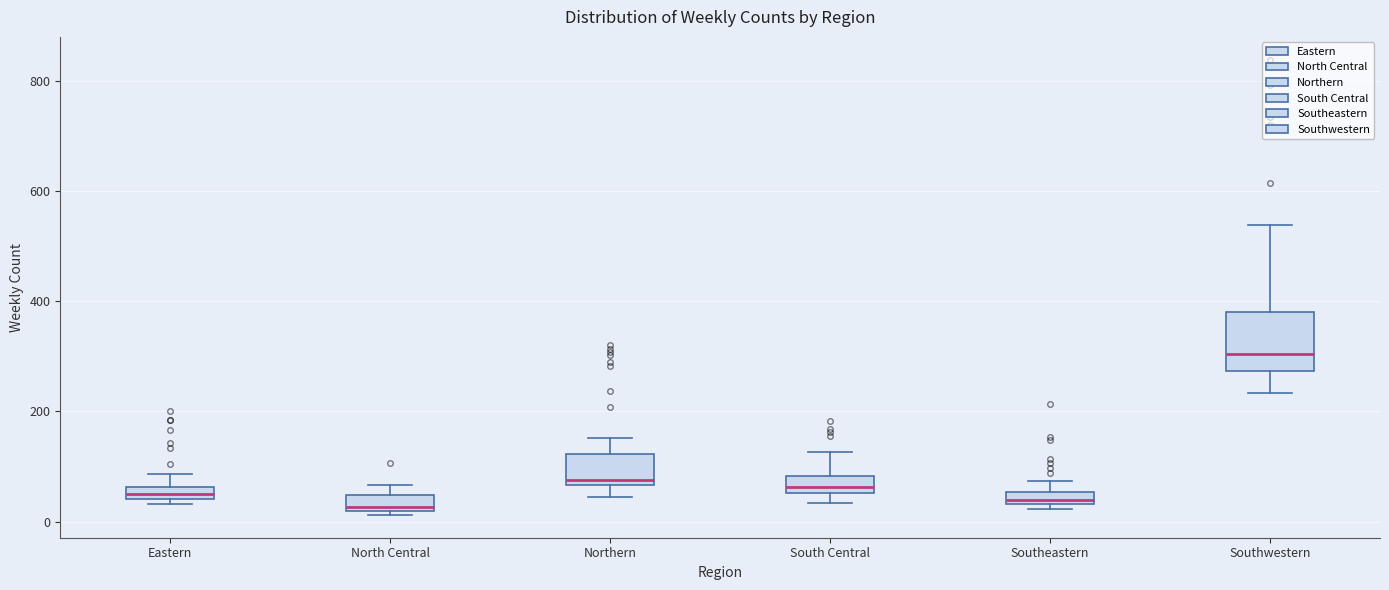

Comparing the boxes themselves (not the whiskers), which one is the tallest?

Southwestern